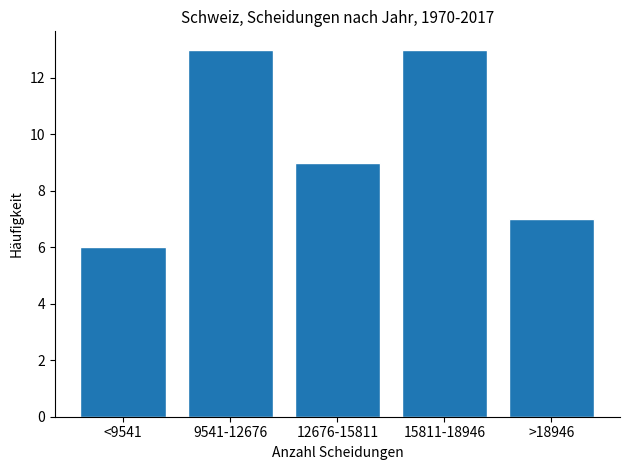

Reading left to right, what are all the values shown in this chart?

<9541=6	9541-12676=13	12676-15811=9	15811-18946=13	>18946=7